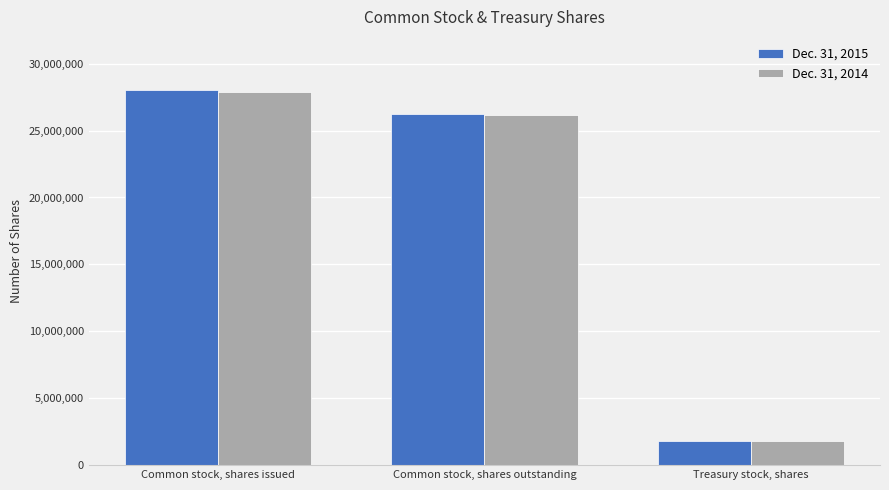

What are all the series names shown in the legend?

Dec. 31, 2015, Dec. 31, 2014